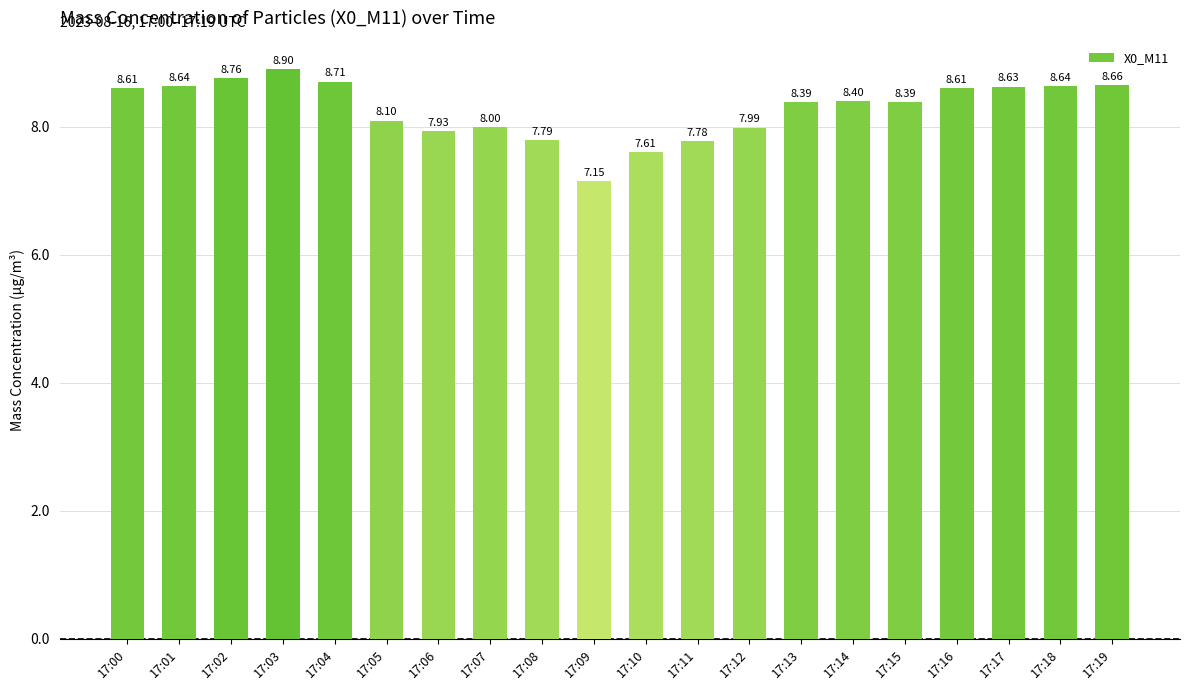

The value at 17:10 is 10.2. True or false?

False